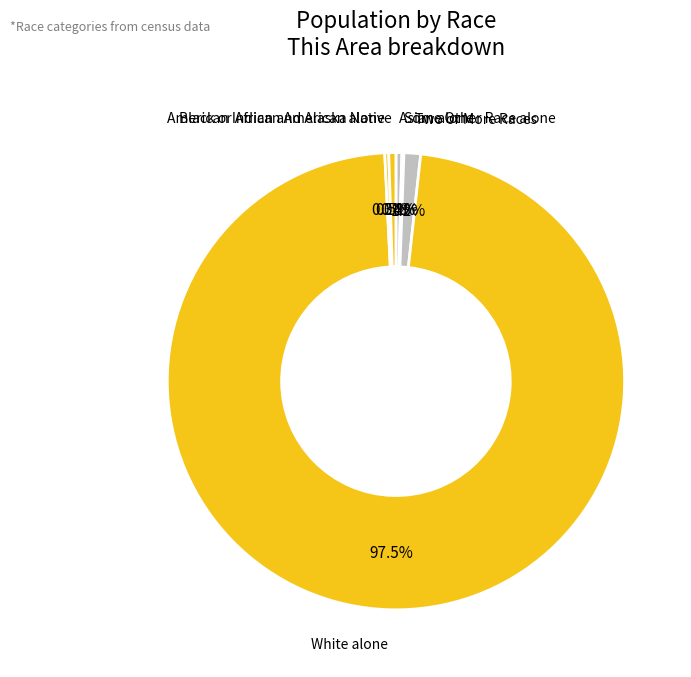

Count the number of slices in the pie.

6